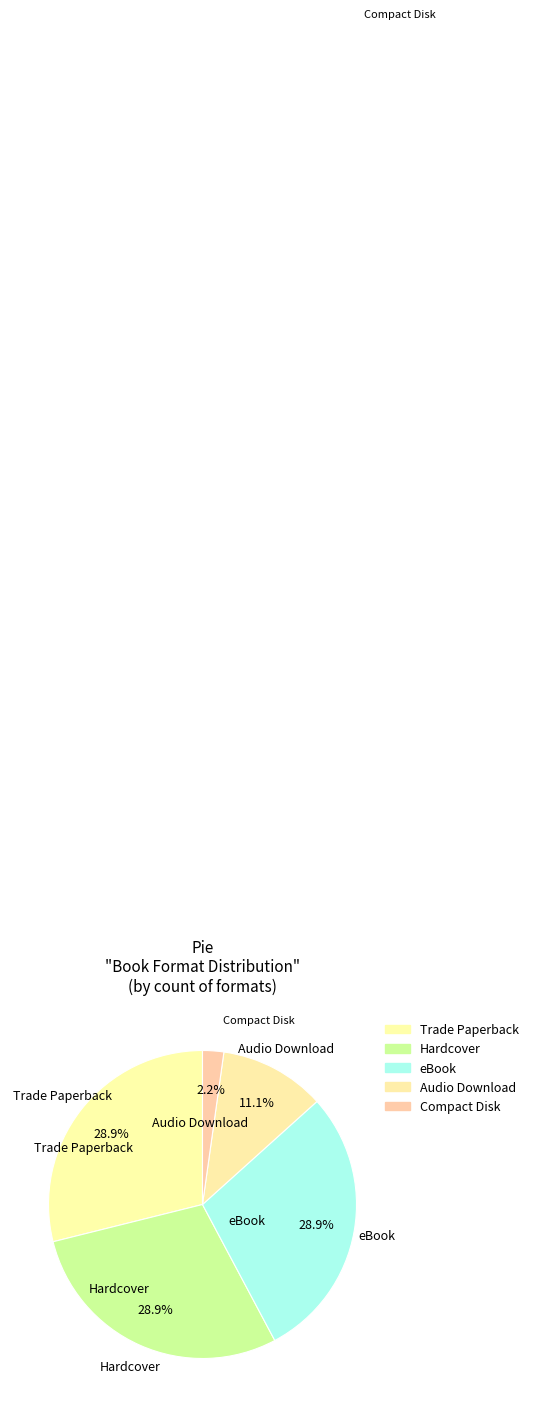

What percentage is the Trade Paperback slice, to the nearest percent?

29%